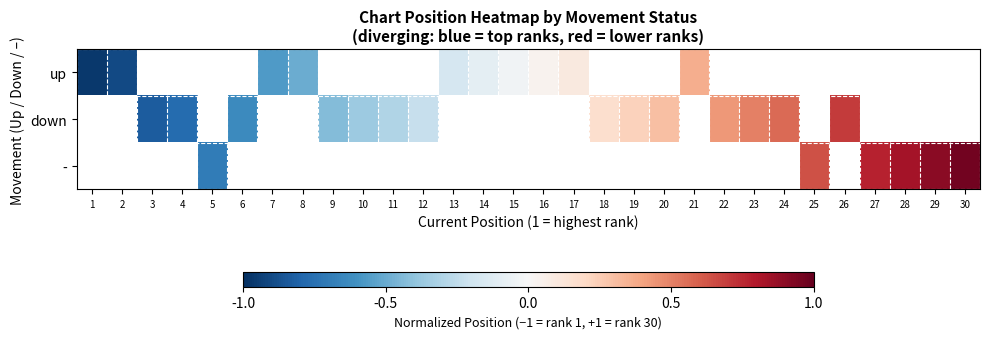

Rank the series by their maximum value, from lowest to highest.

up, down, -